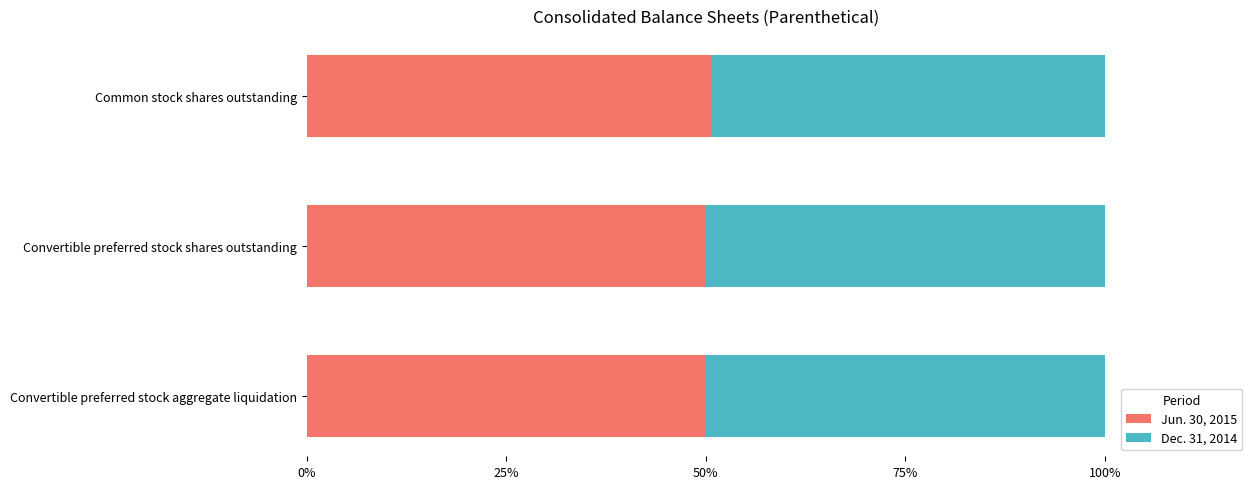

What is the sum of the Jun. 30, 2015 values at Convertible preferred stock shares outstanding and Common stock shares outstanding?

100.8